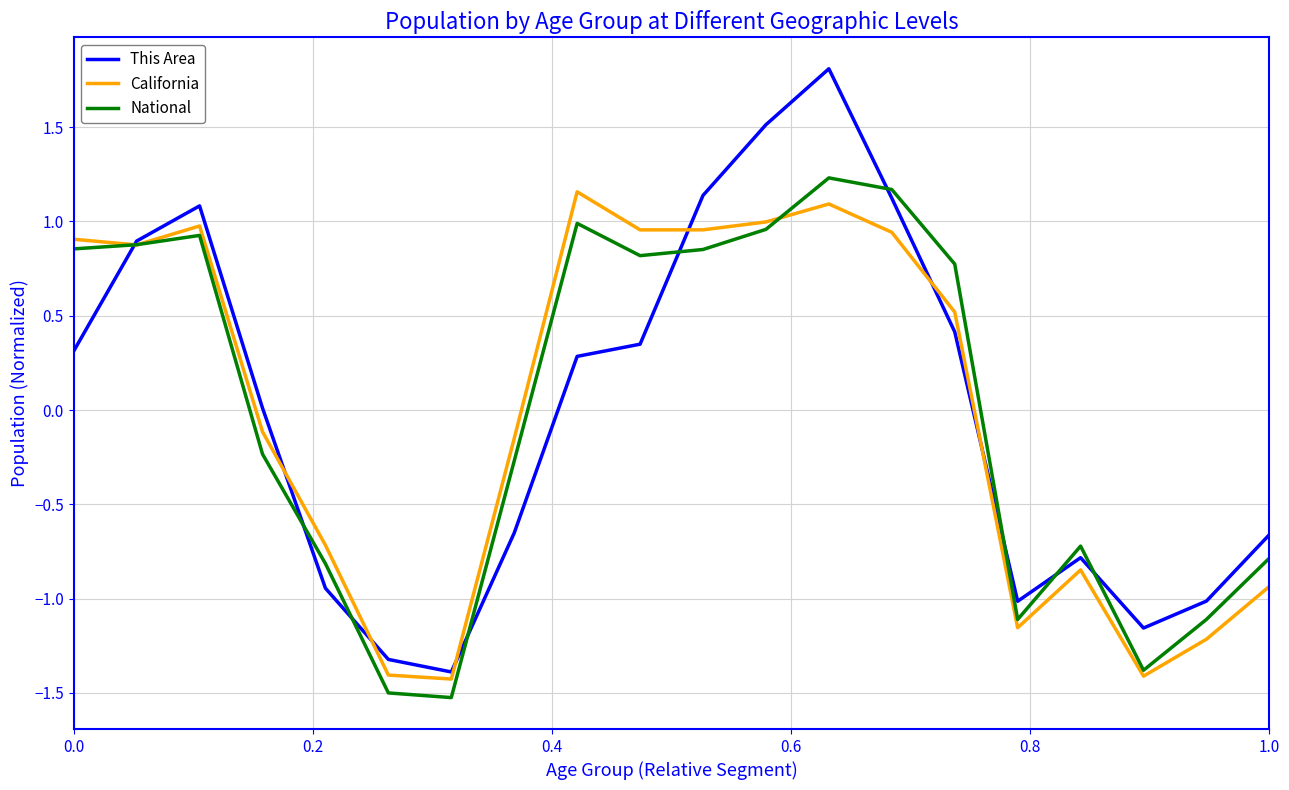

Which series has the widest spread of values?

This Area